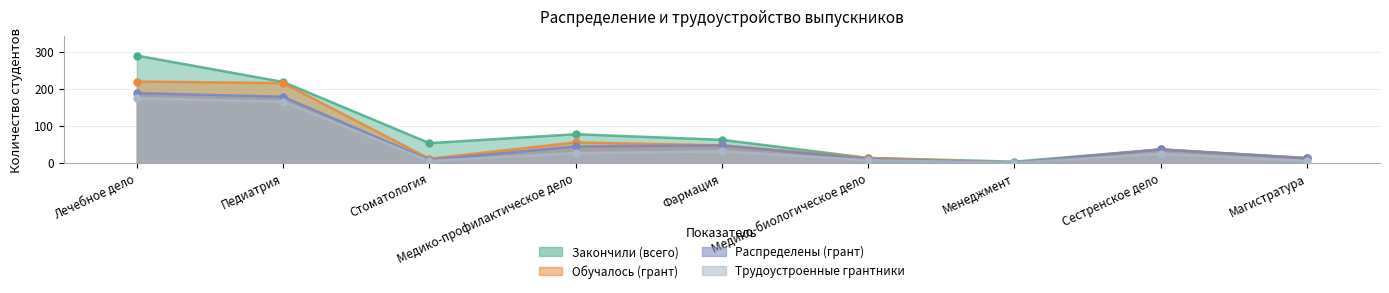

Which series contains the lowest Y value?

Обучалось (грант)